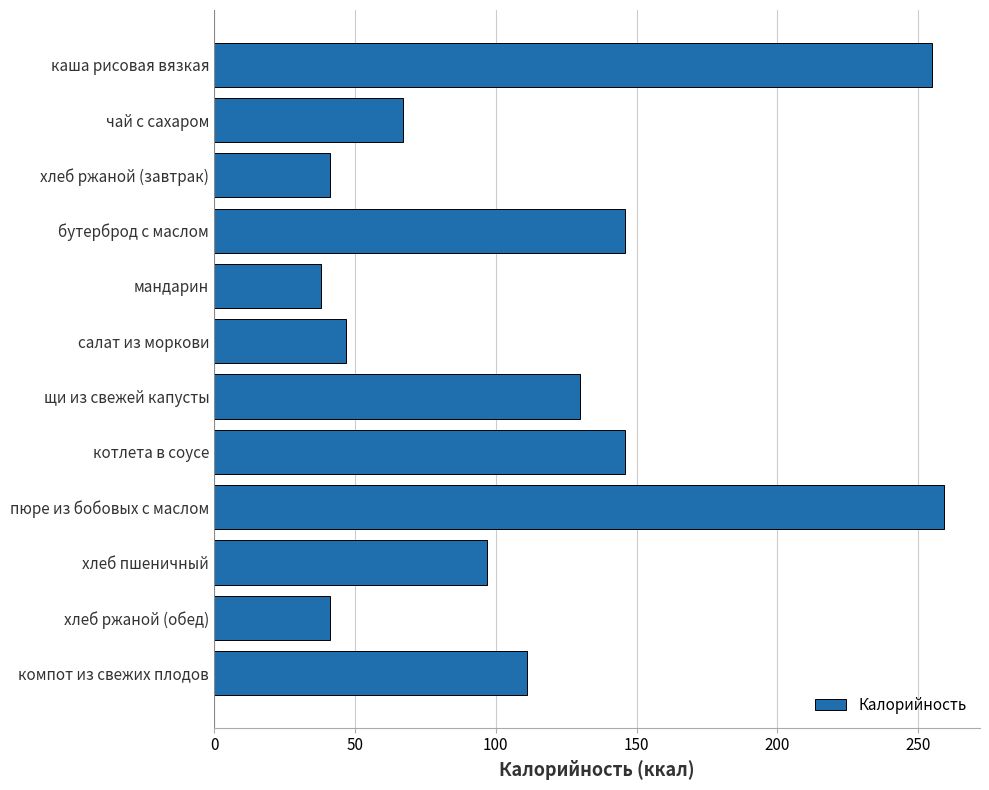

What is the maximum value shown in the chart?

259